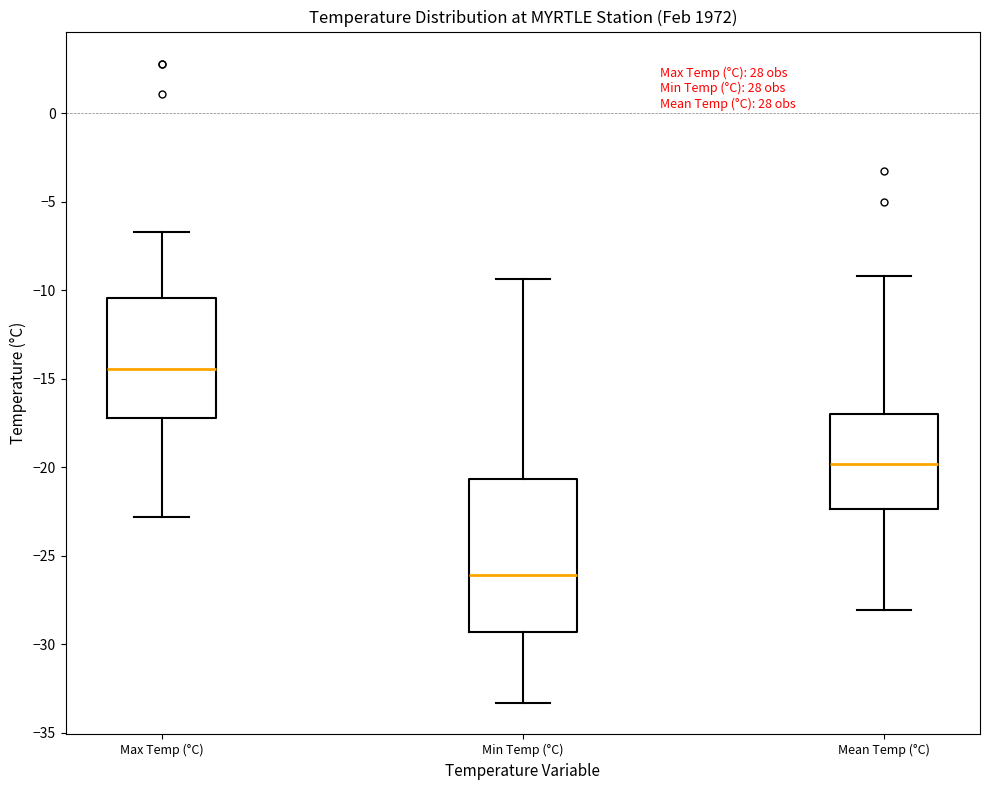

Reading left to right, read every box against the y-axis: the position of its median line, the range the box covers, and the ends of its whiskers. The values are not printed on the chart, so give them approximately, as read against the axis.

Max Temp (°C): median -14.5, box -17.0 to -10.5, whiskers -23.0 to -6.5
Min Temp (°C): median -26.0, box -29.5 to -20.5, whiskers -33.5 to -9.5
Mean Temp (°C): median -20.0, box -22.5 to -17.0, whiskers -28.0 to -9.0